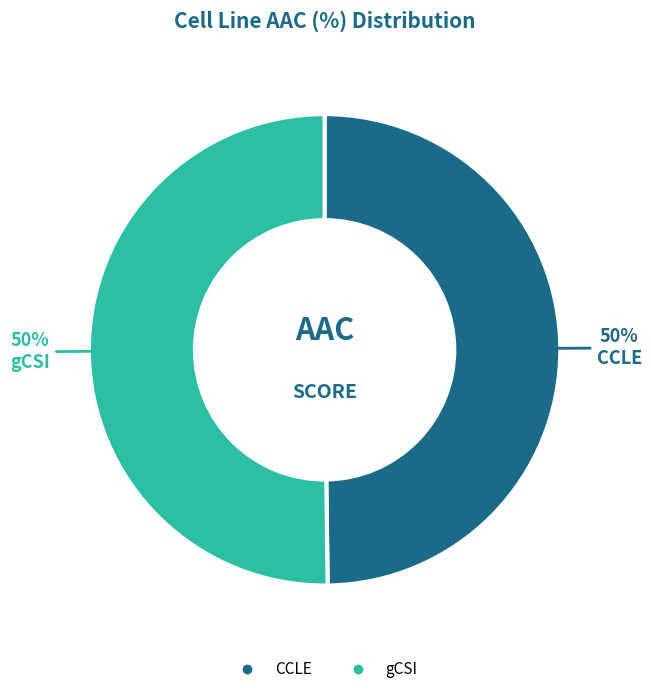

To the nearest percent, what is the combined percentage of CCLE and gCSI?

100%